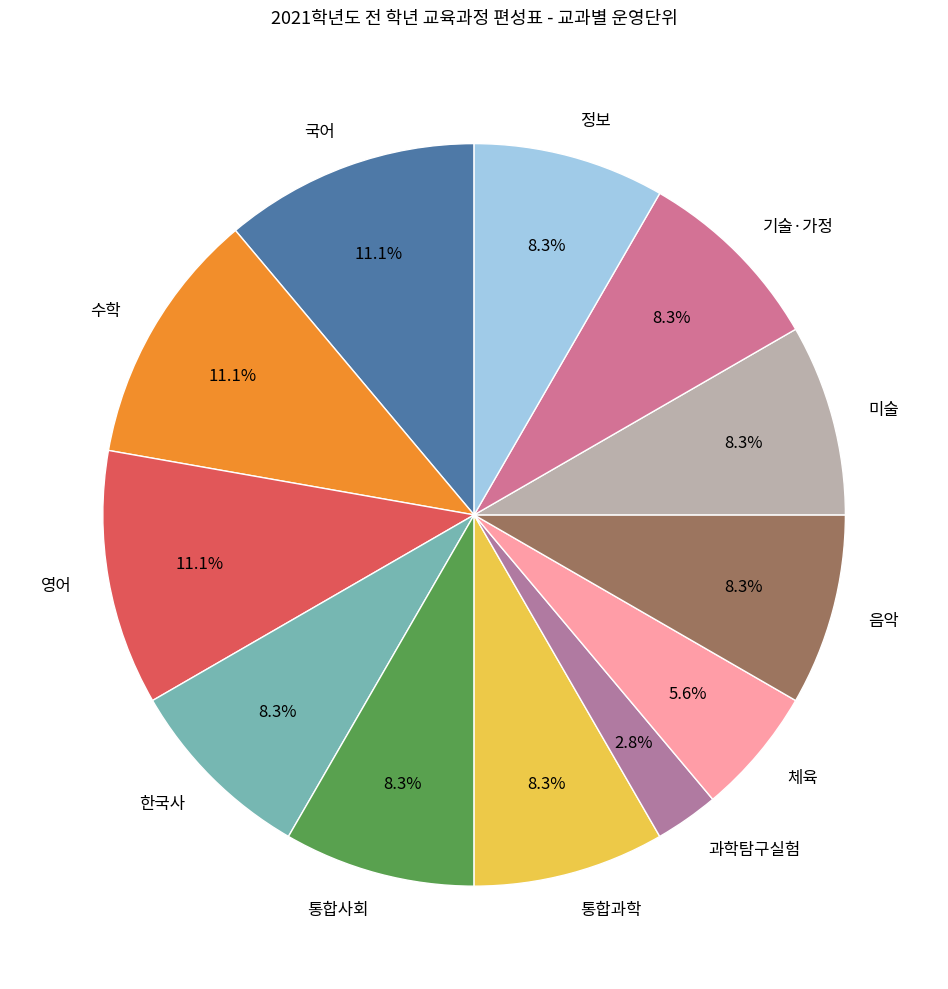

Which slice is the smallest?

과학탐구실험